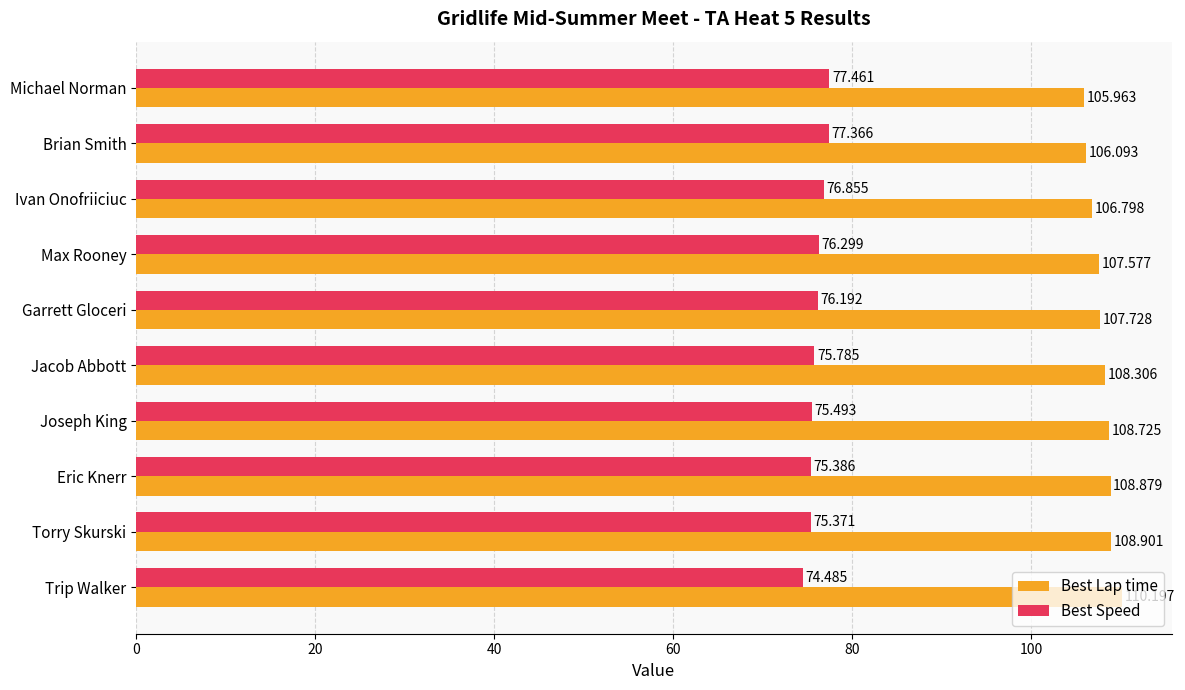

What are all the series names shown in the legend?

Best Lap time, Best Speed